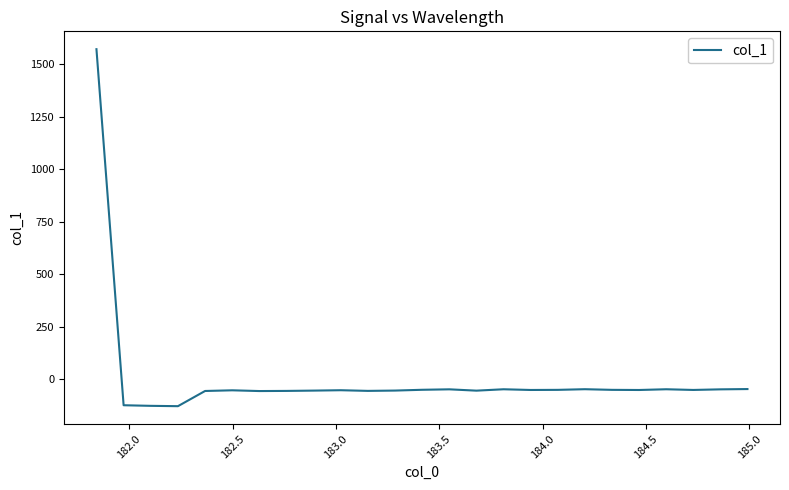

What is the difference between the maximum and minimum values?

1697.8